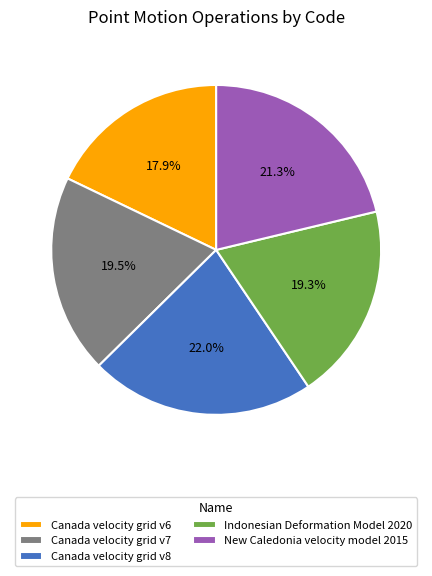

To the nearest percent, what is the average slice percentage?

20%